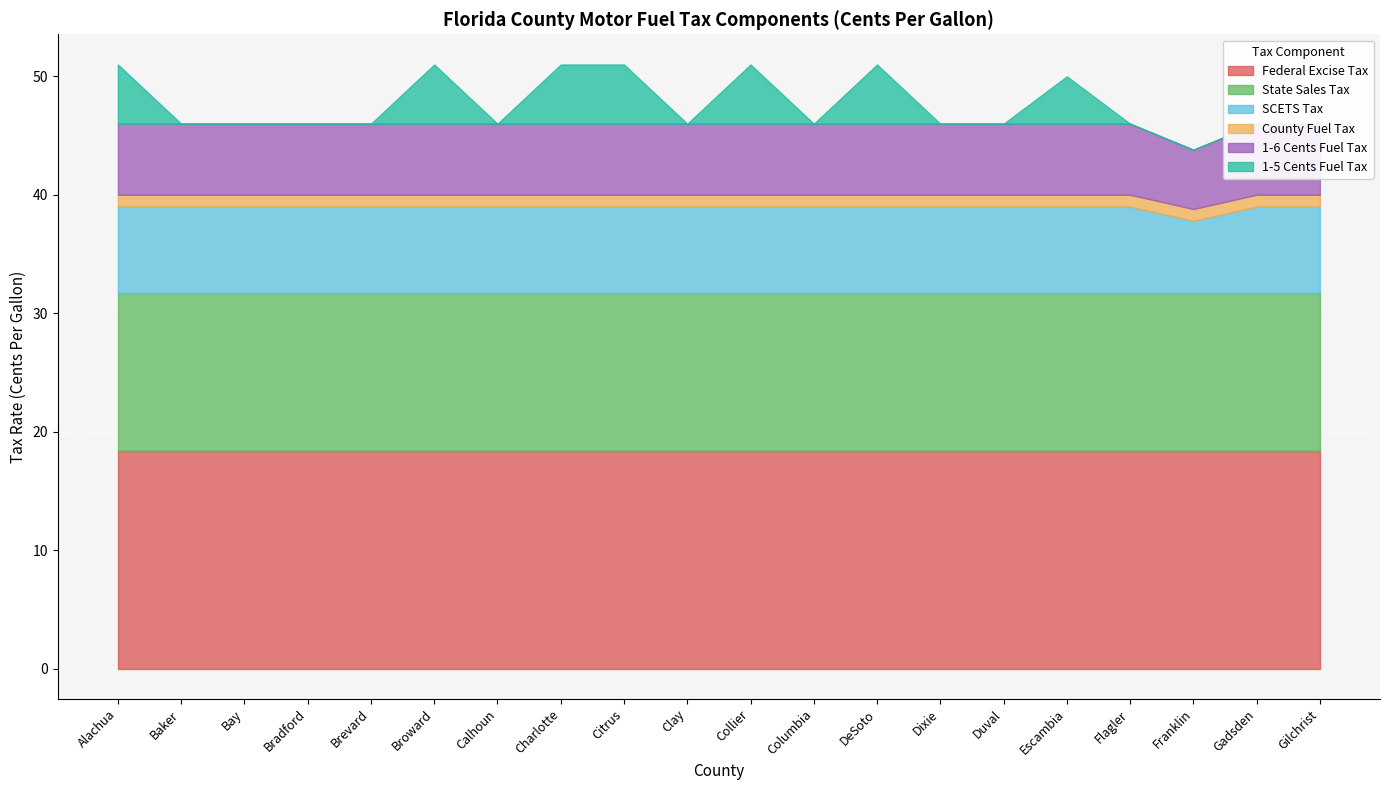

What position from the left is Citrus?

9